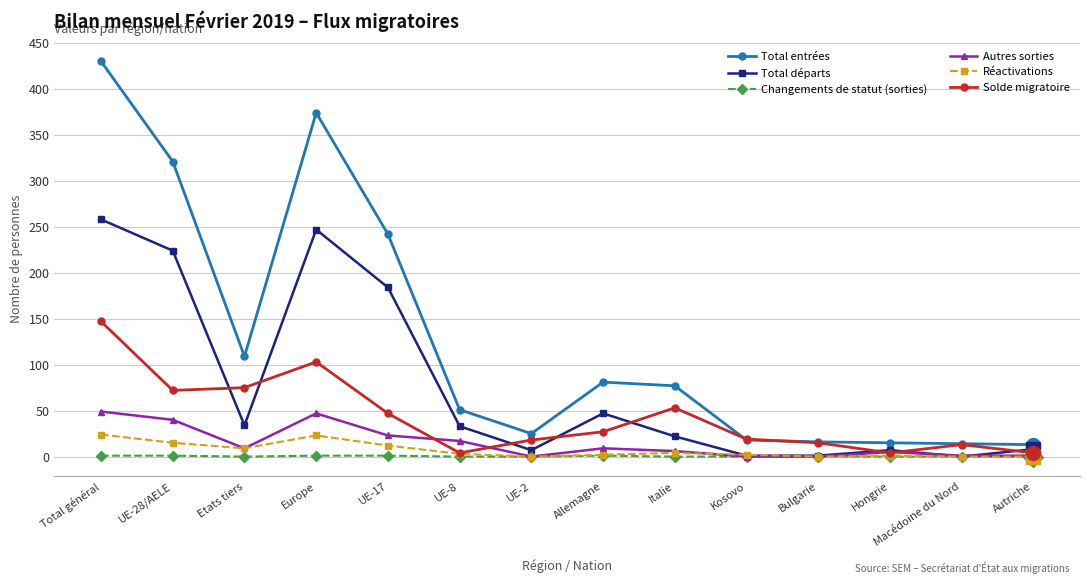

Between Europe and Kosovo, which series saw the biggest shift?

Total entrées